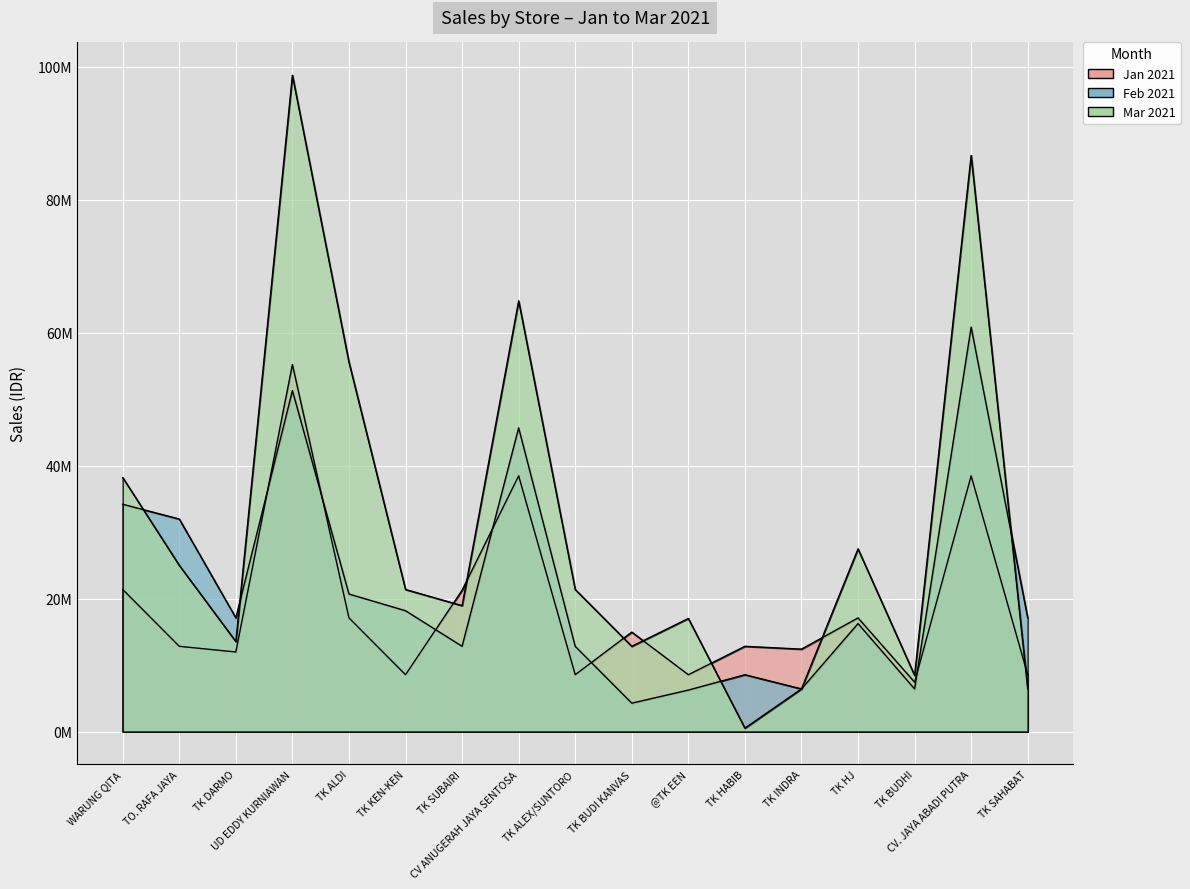

Rank the series by their average value, from highest to lowest.

Mar 2021, Feb 2021, Jan 2021